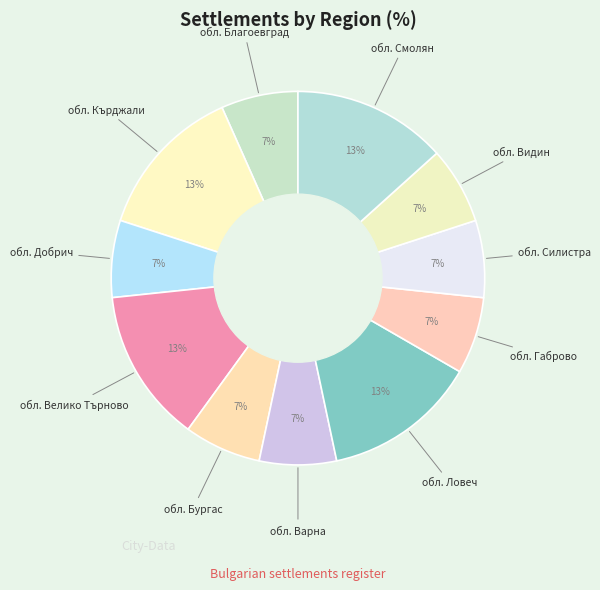

How many slices are in this pie chart?

11